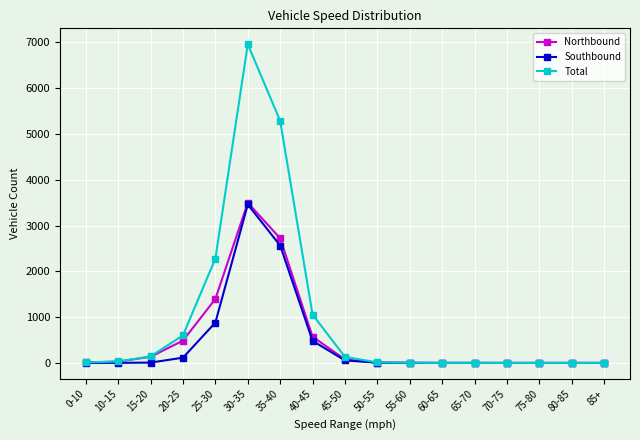

What are all the series names shown in the legend?

Northbound, Southbound, Total